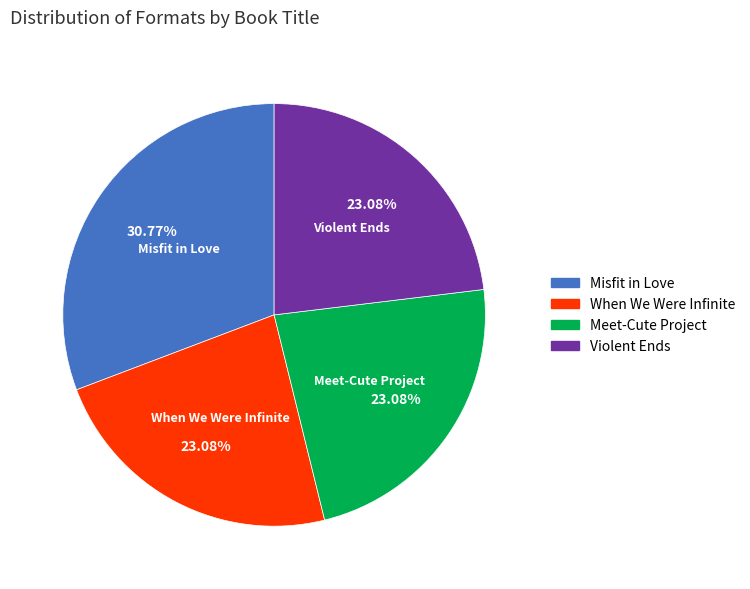

Between Violent Ends and Misfit in Love, which is larger?

Misfit in Love